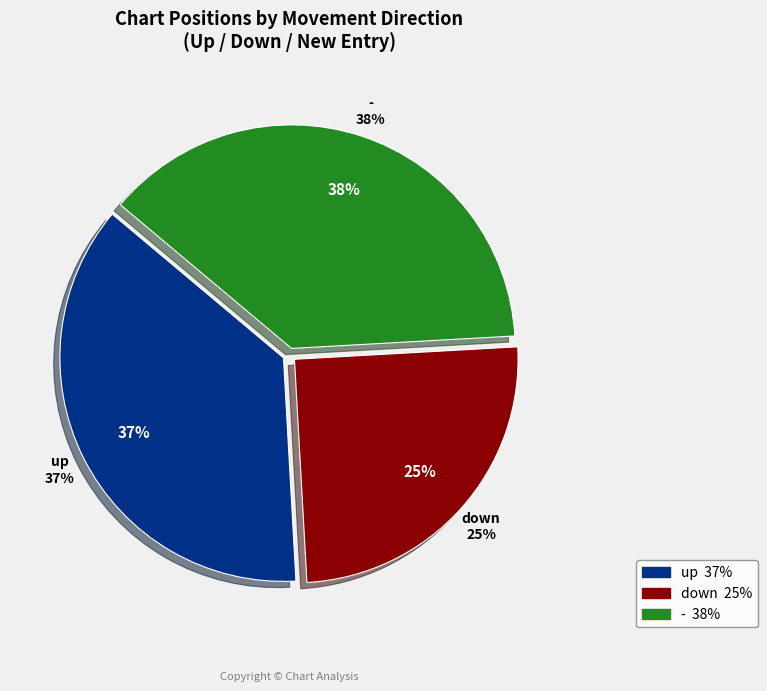

Is there a majority slice in this chart?

No